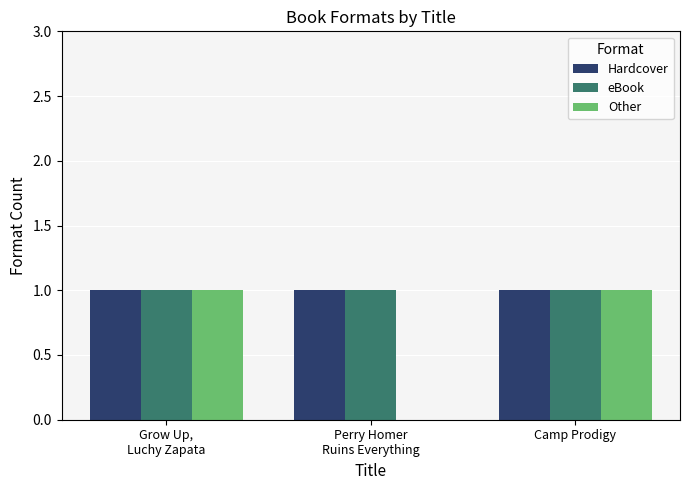

Count the Other values in the range 0 to 1.

3